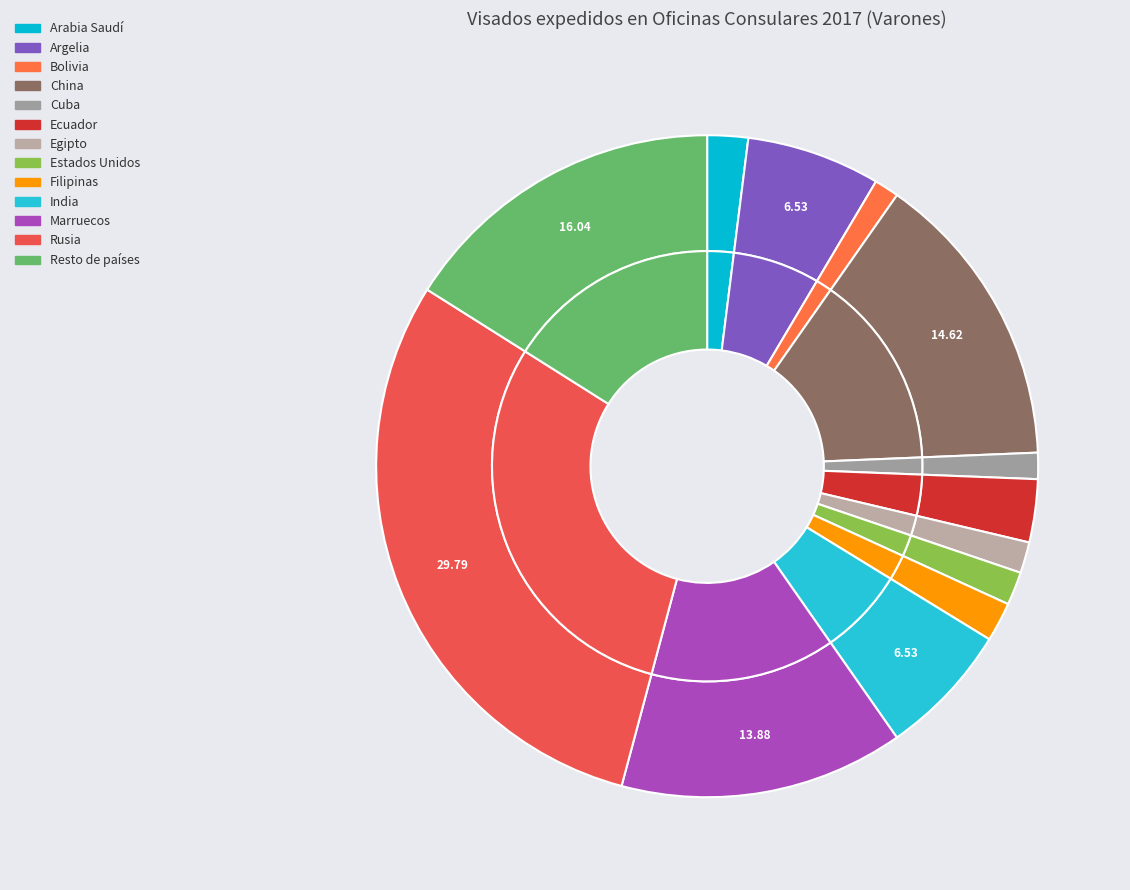

To the nearest percent, what portion does India represent?

7%